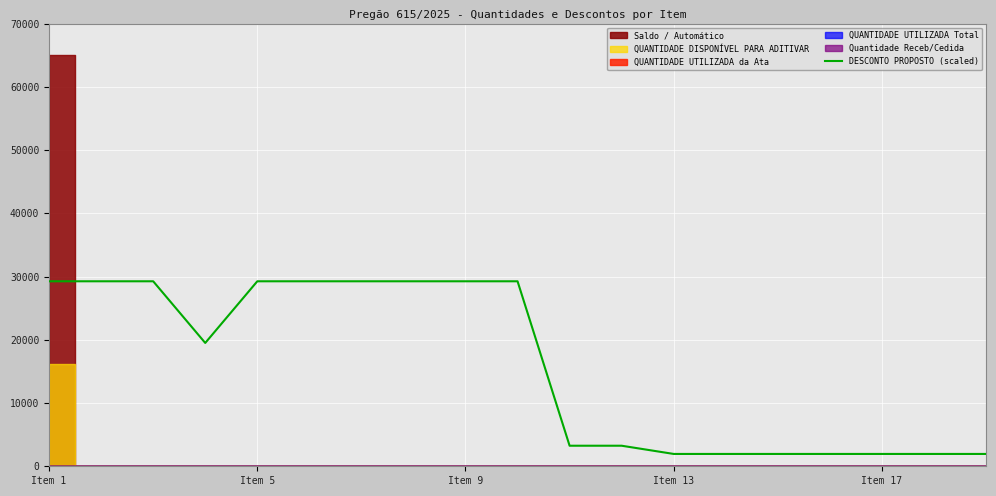

Which category has the highest value across all series?

Item 1